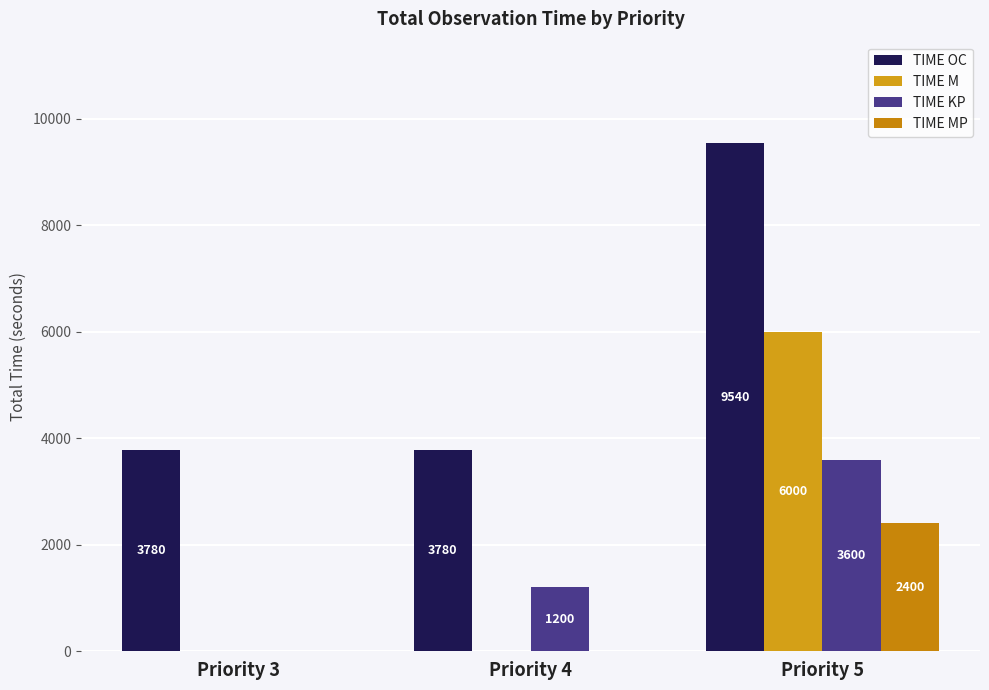

Which category has the highest value across all series?

Priority 5